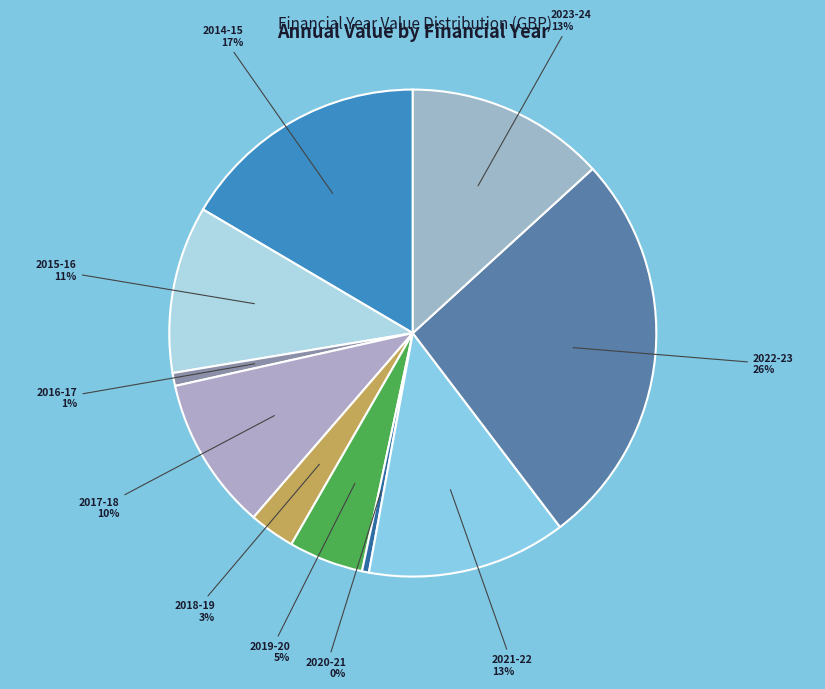

How many segments does this pie chart have?

10